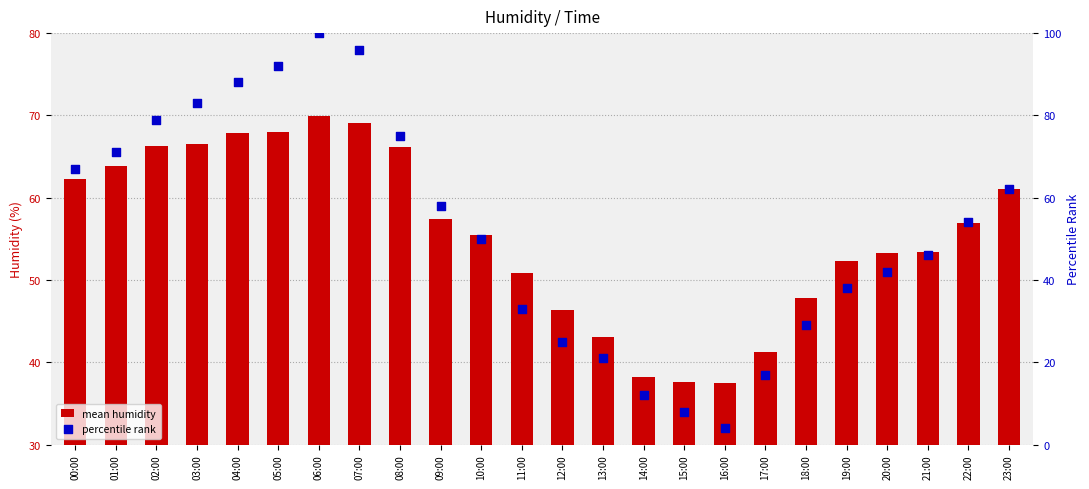

Which series reaches the minimum Y coordinate?

percentile rank